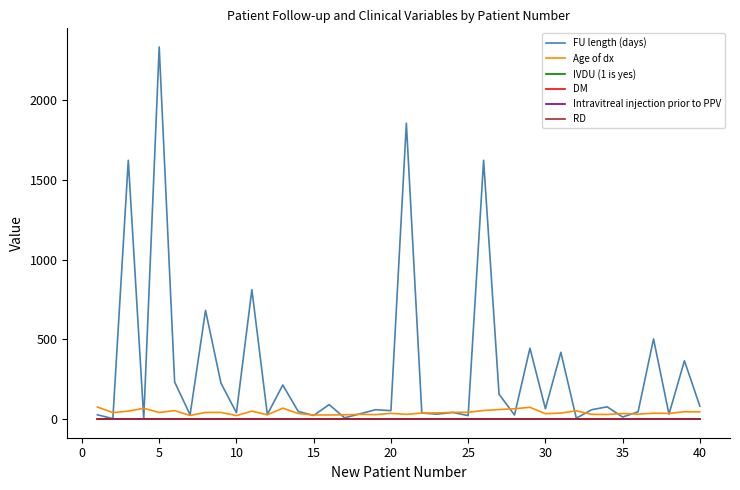

Which series has the widest spread of values?

FU length (days)